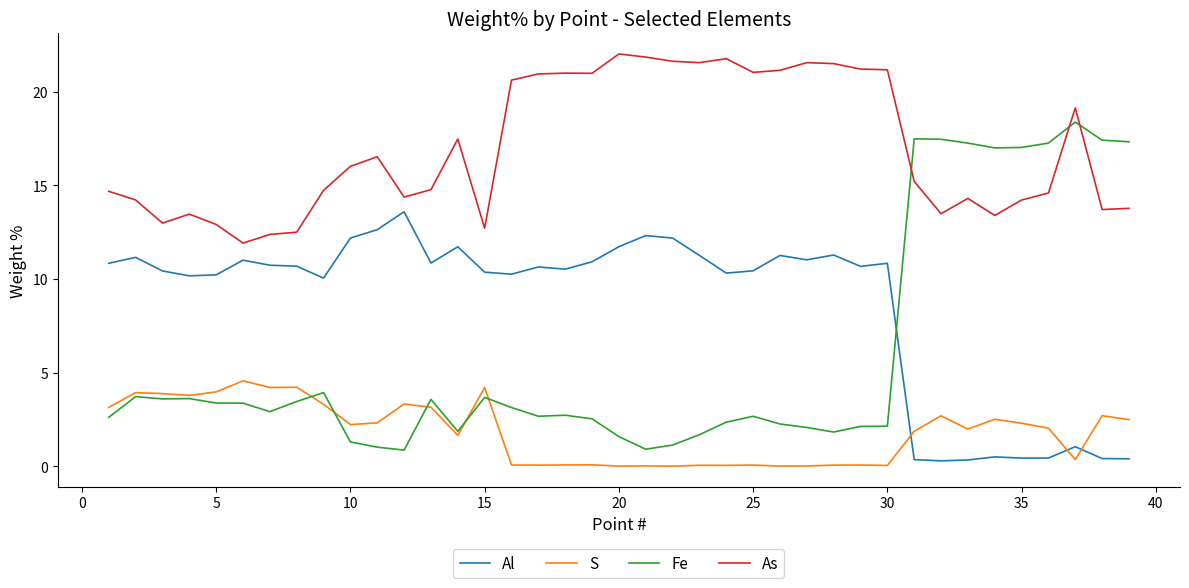

Rank the series by their maximum value, from highest to lowest.

As, Fe, Al, S